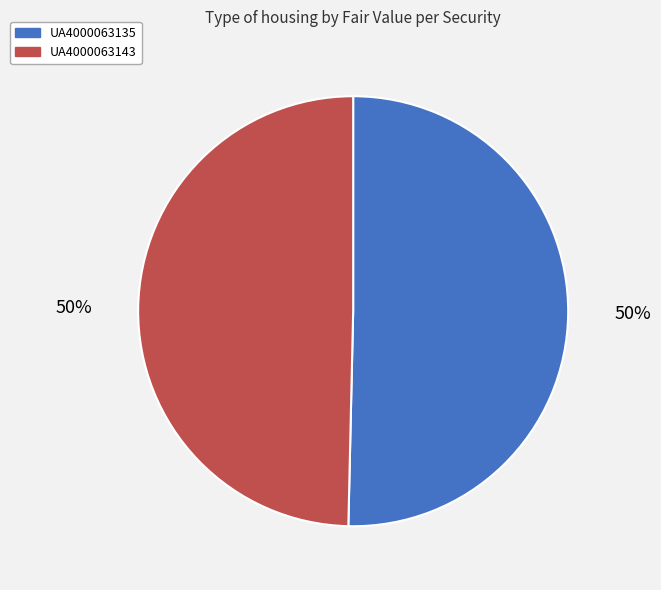

True or false: UA4000063135 accounts for 39% of the total.

False